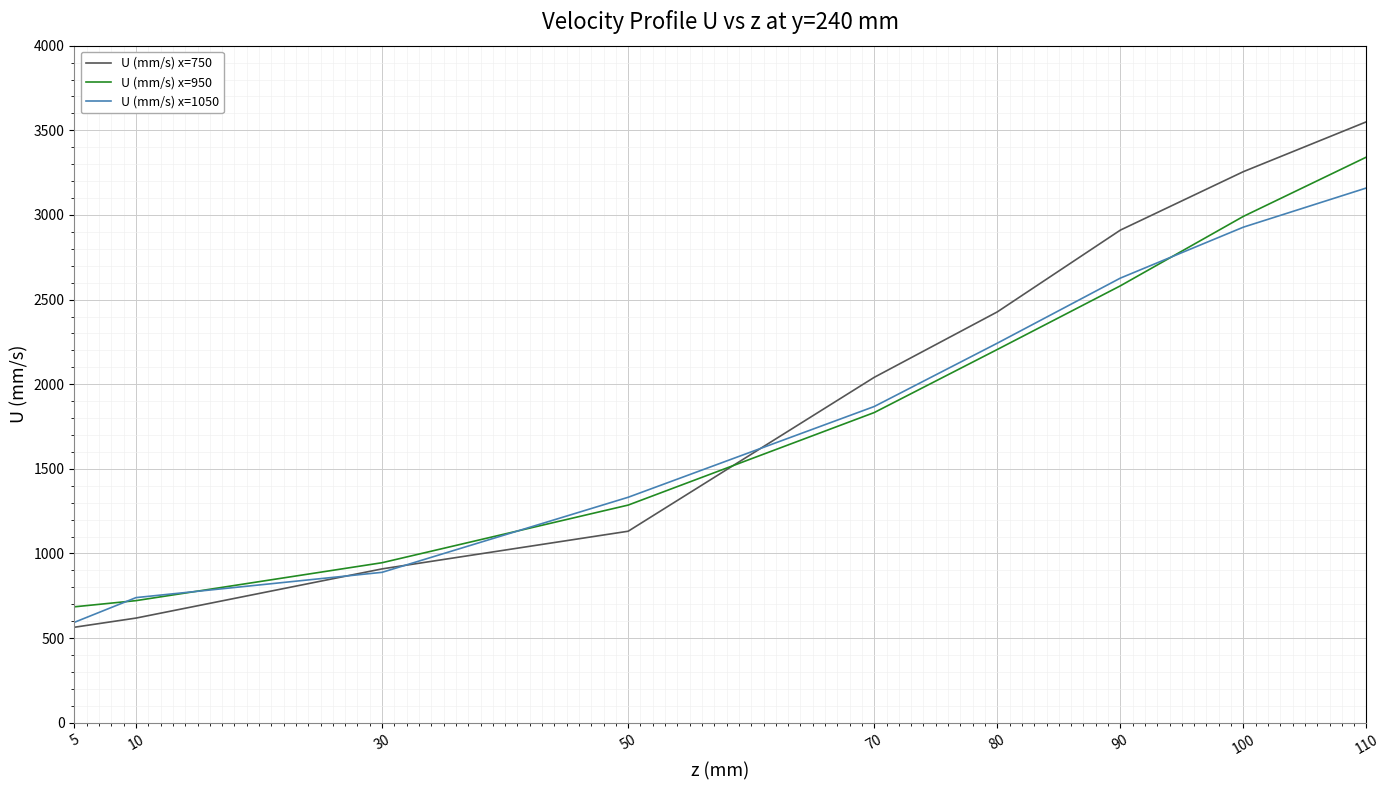

How many values in the U (mm/s) x=950 series are below 1832?

4